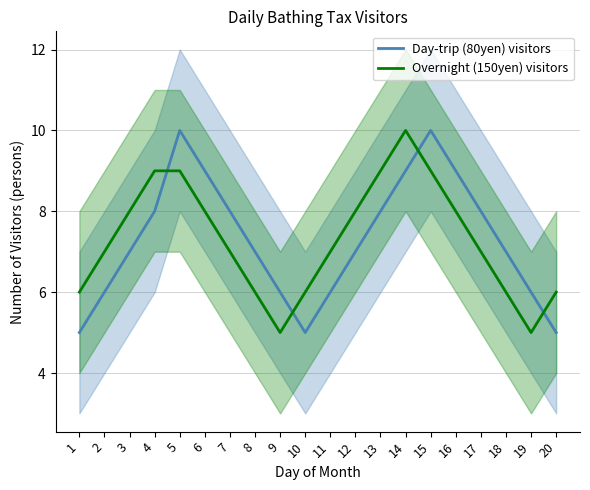

What are all the series names shown in the legend?

Day-trip (80yen) visitors, Overnight (150yen) visitors